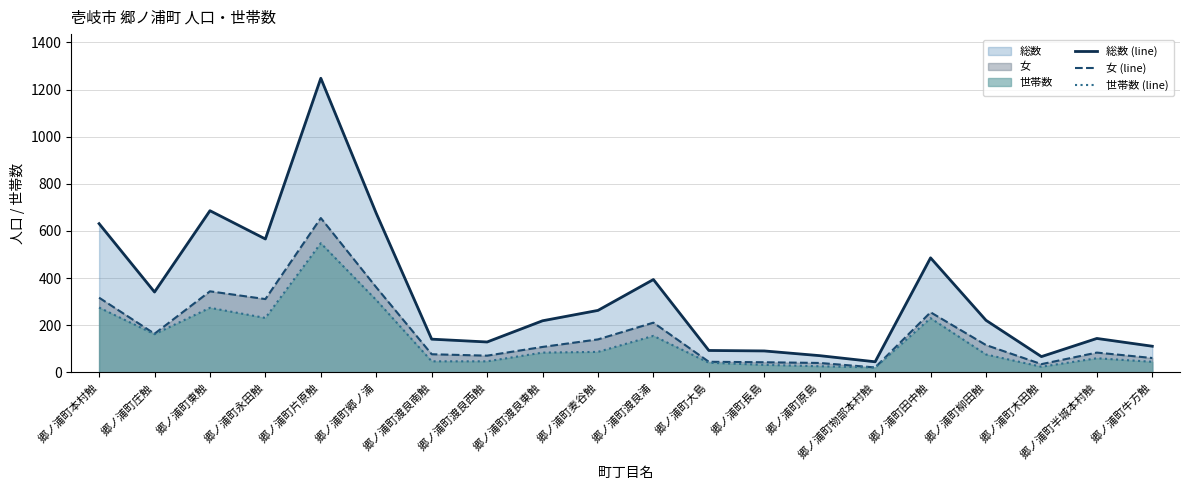

What is the average value of the 女 (line) series?

173